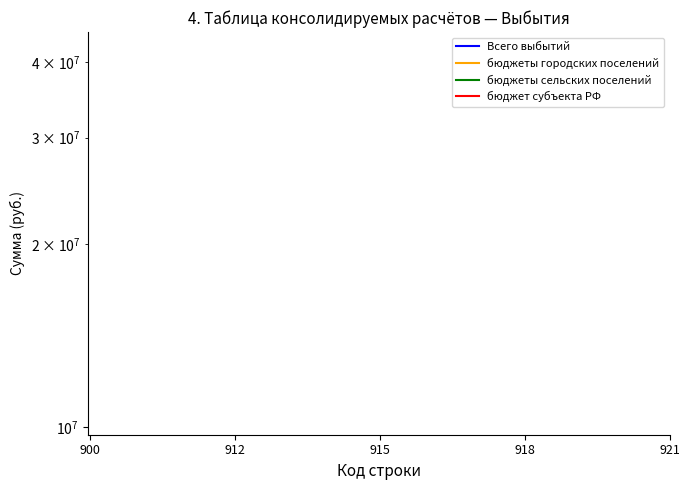

Does the chart have visible grid lines?

No